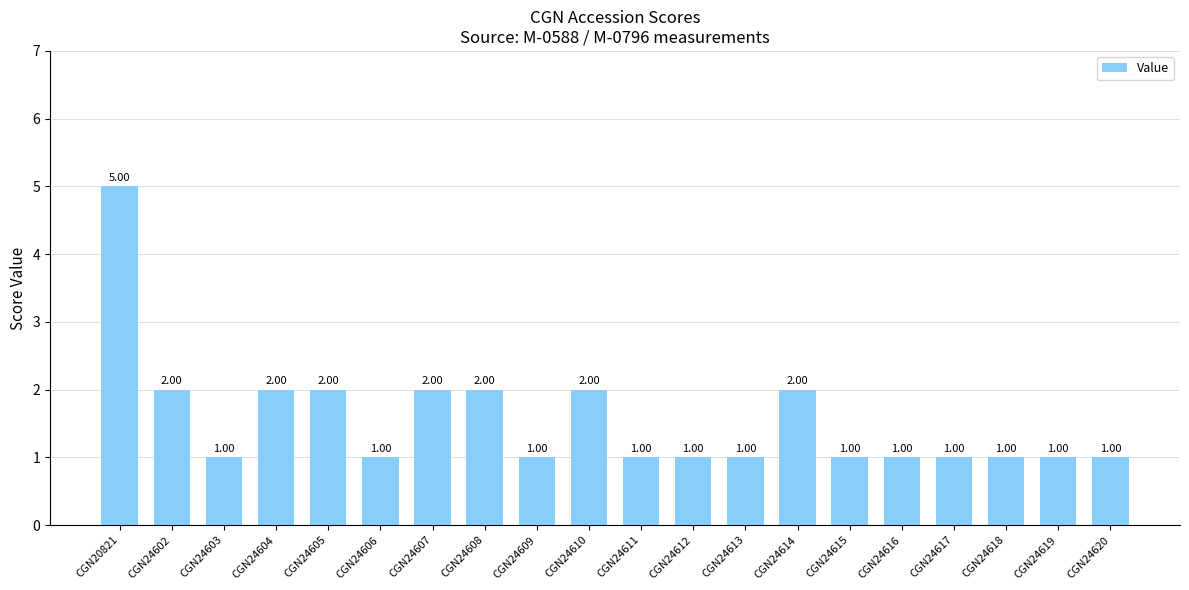

Are the bars grouped side by side (vs. stacked)?

No